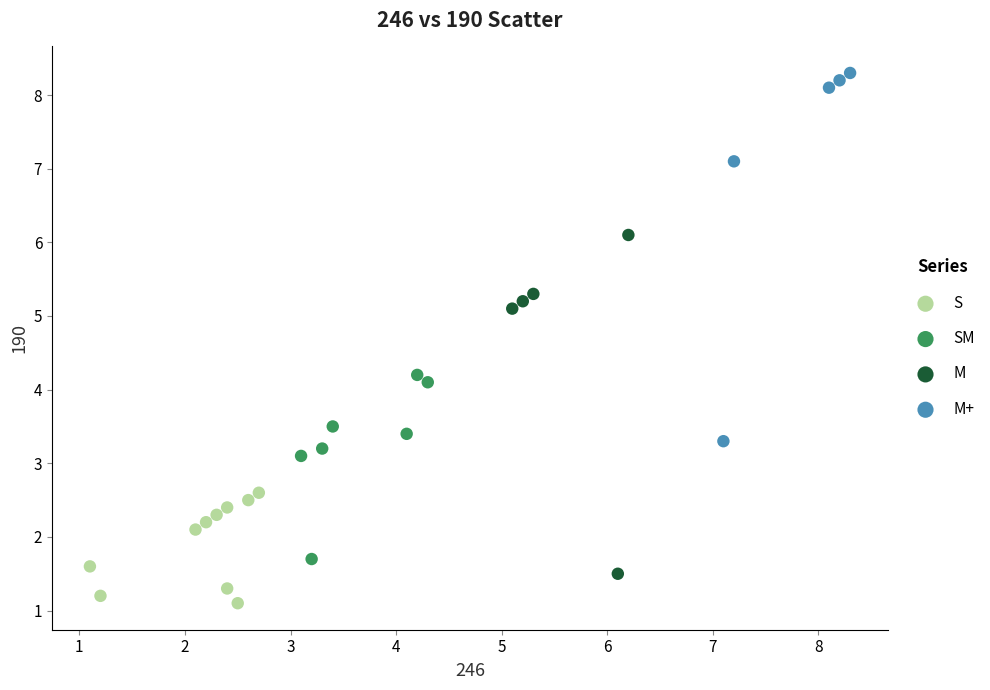

Which series has the largest Y range (max minus min)?

M+